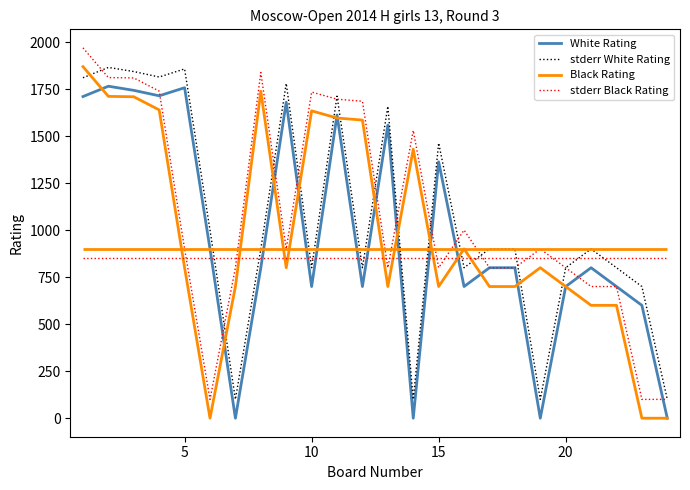

What is the value of the stderr White Rating point at the 8th from the left?

900